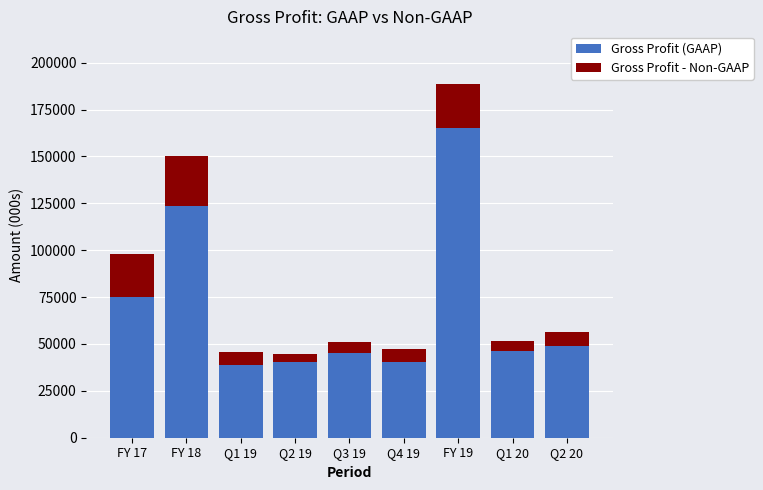

What is the highest value of the Gross Profit (GAAP) series?

164902